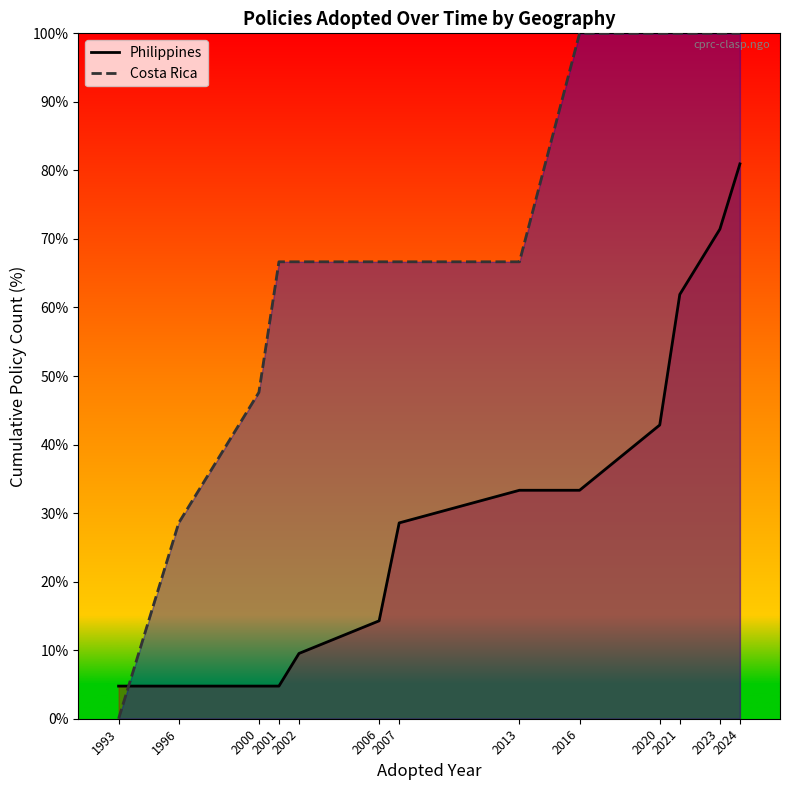

Which series ends up on top after the final intersection of Costa Rica (line) and Philippines (line)?

Costa Rica (line)